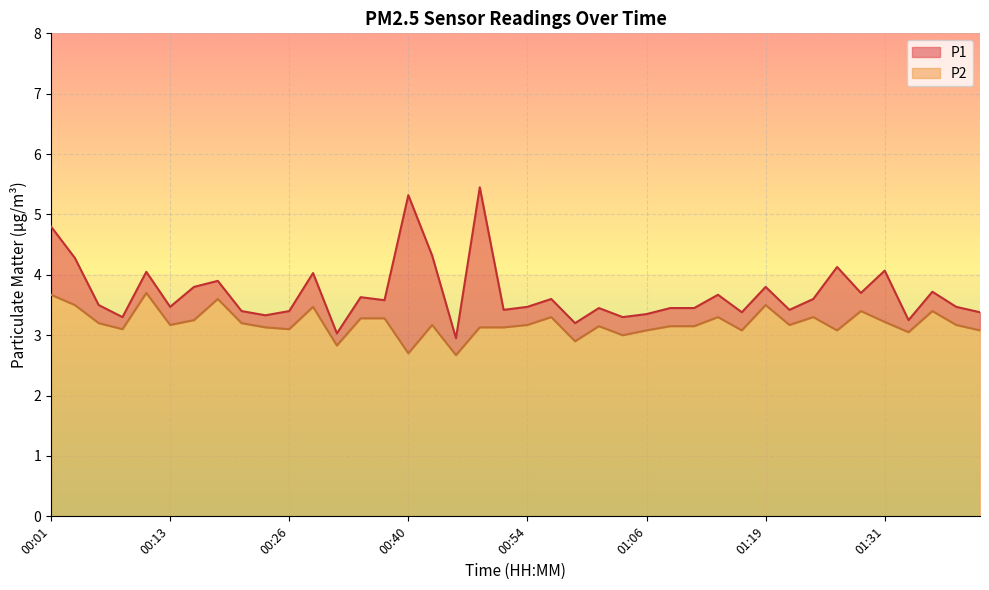

True or false: P1 has more than 1 points higher than both neighbors.

True